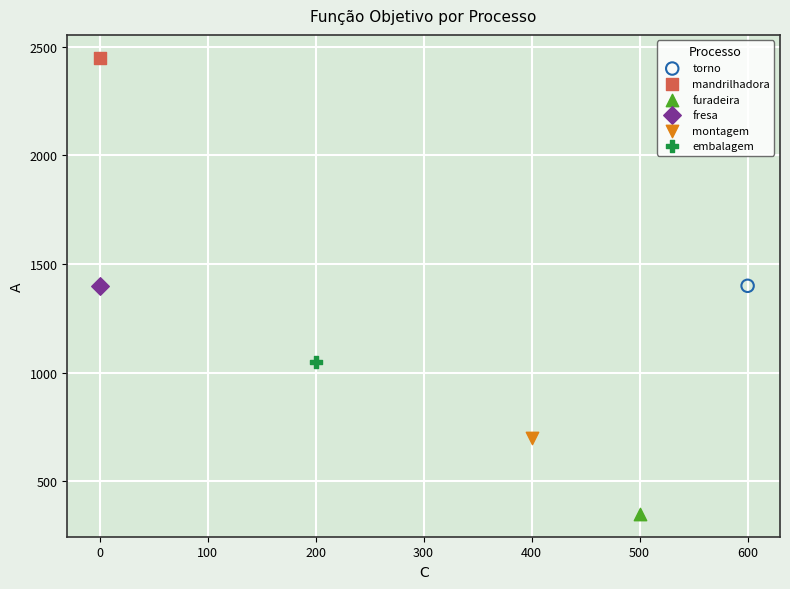

What are all the series names shown in the legend?

torno, mandrilhadora, furadeira, fresa, montagem, embalagem